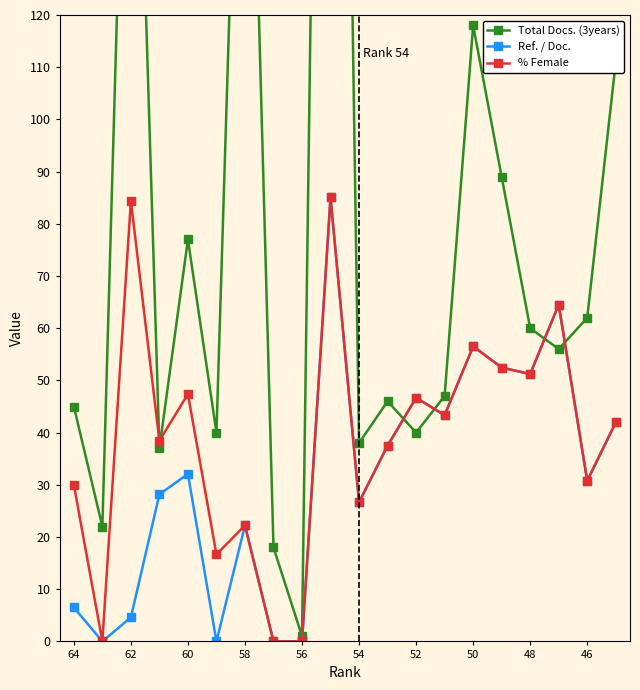

Where is the first local maximum for Ref. / Doc.?

60